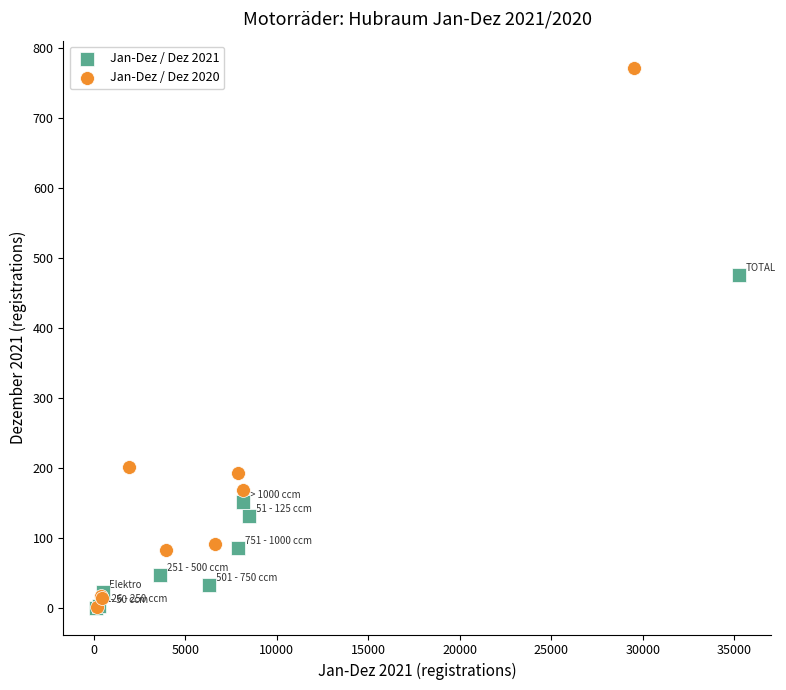

What are all the series names shown in the legend?

Jan-Dez / Dez 2021, Jan-Dez / Dez 2020